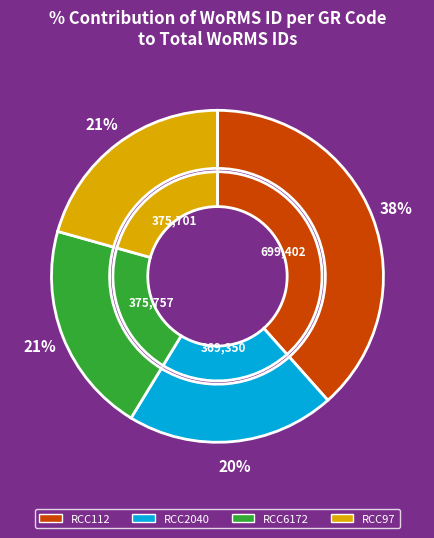

How much of the chart is everything except RCC97?

79.4%